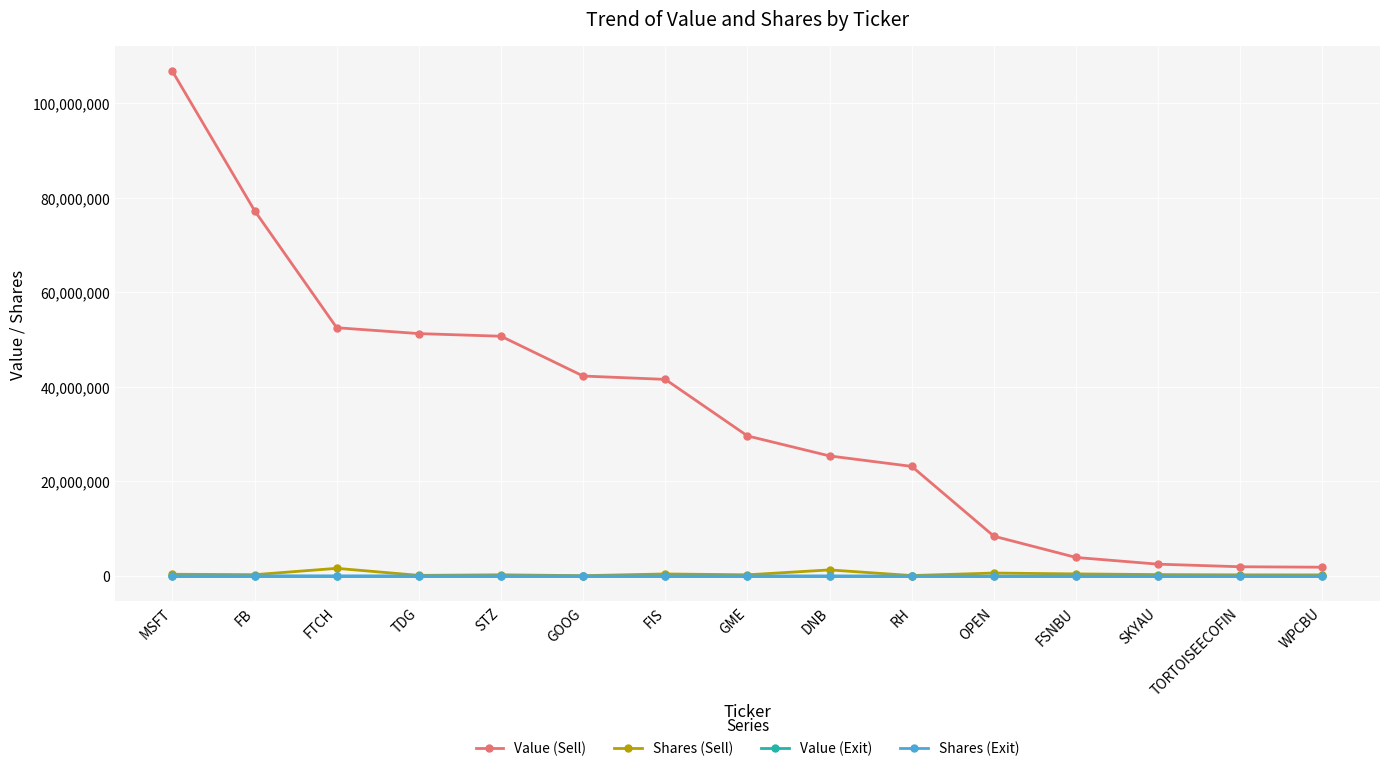

What position from the right is FSNBU?

4